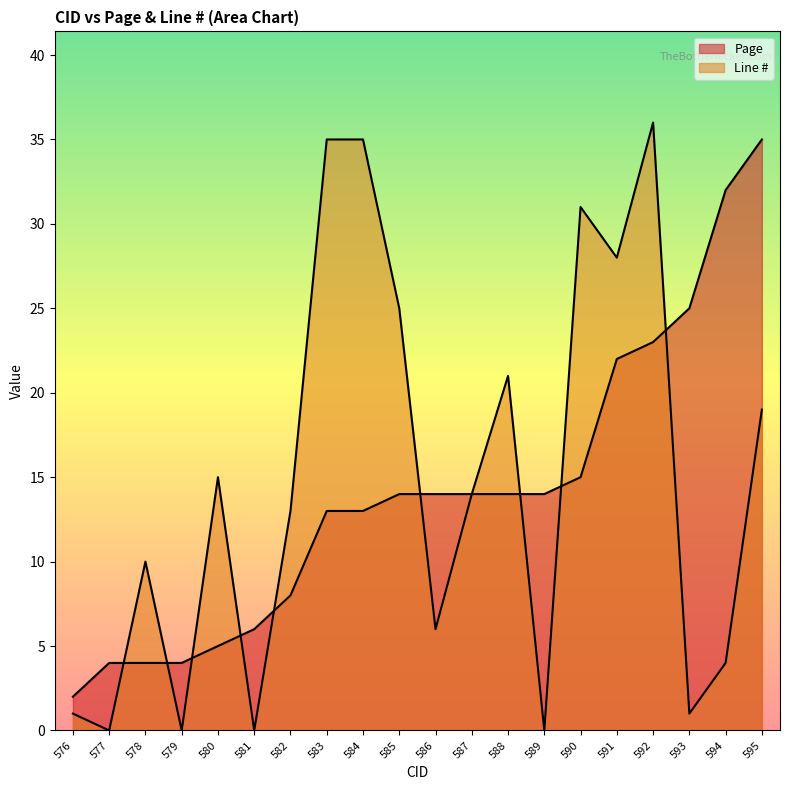

True or false: Line # has a value of 26 at 595.

False